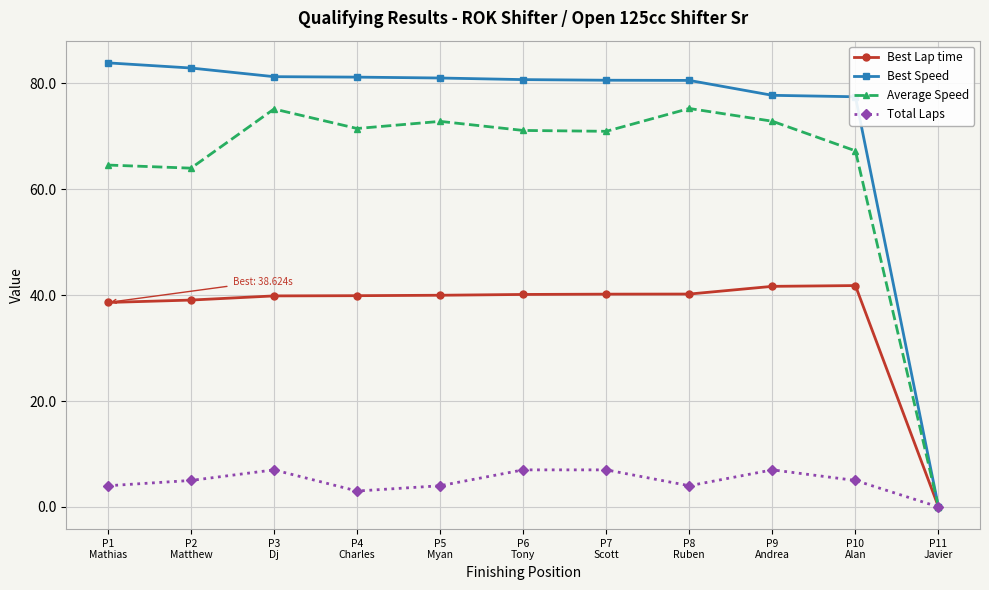

What is the average value of the Best Lap time series?

36.5